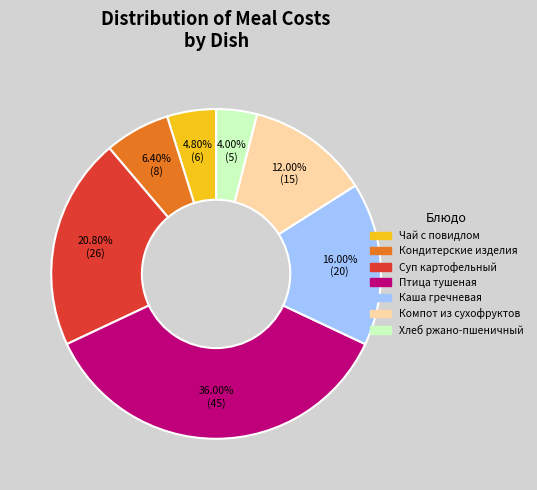

Which slice is the smallest?

Хлеб ржано-пшеничный